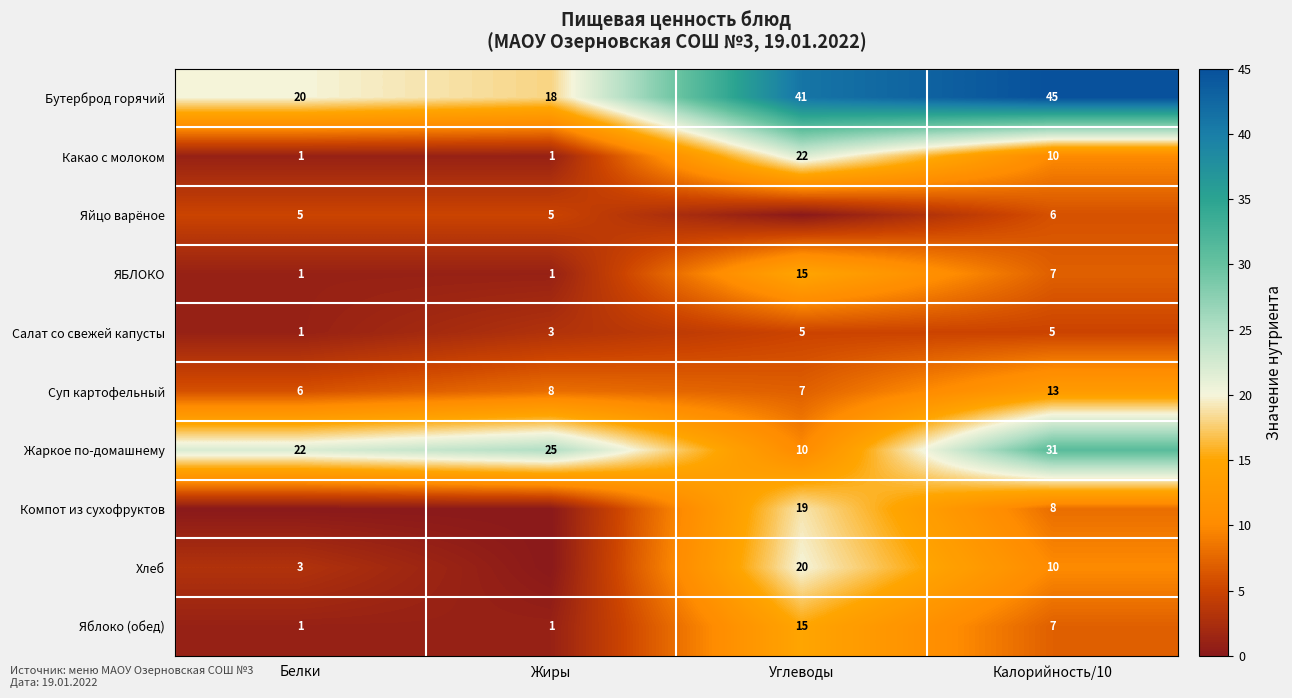

At how many categories does at least one series exceed 34?

2